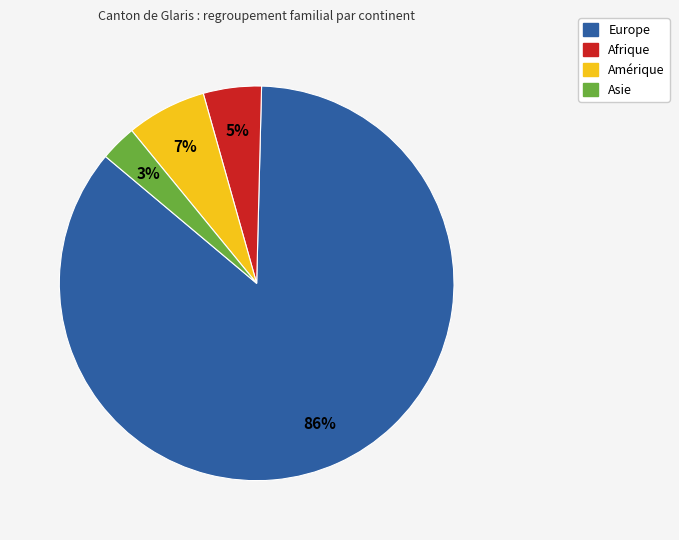

Is it true that Europe is 74% of the pie?

False